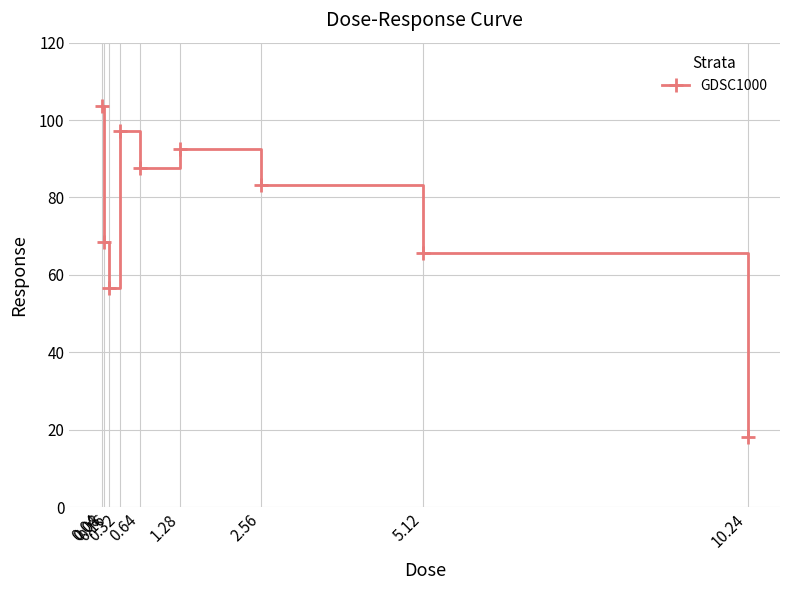

What is the greatest value displayed?

103.7